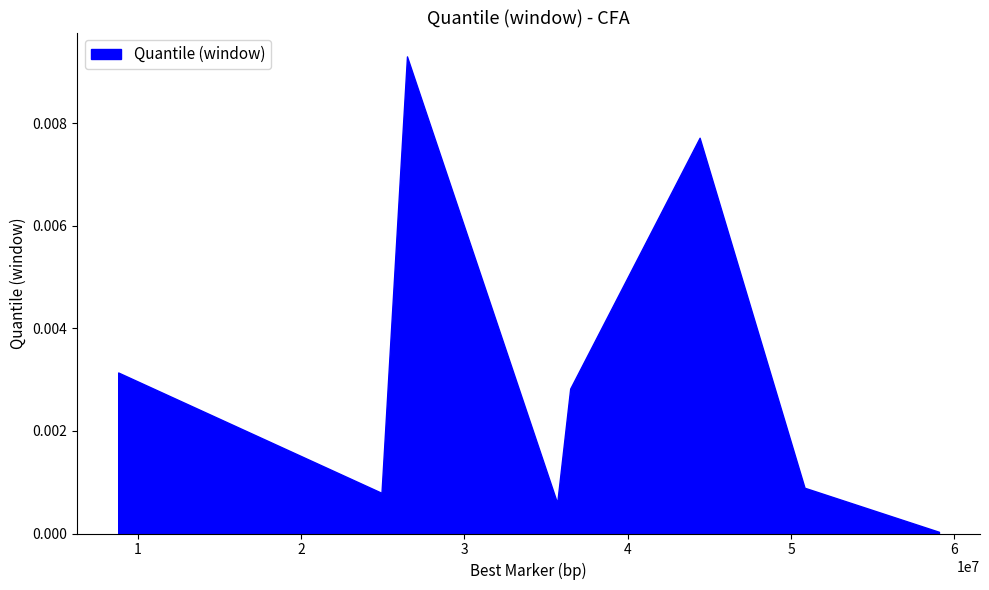

How many interior local valleys (lower than both neighbors) does the data have?

2